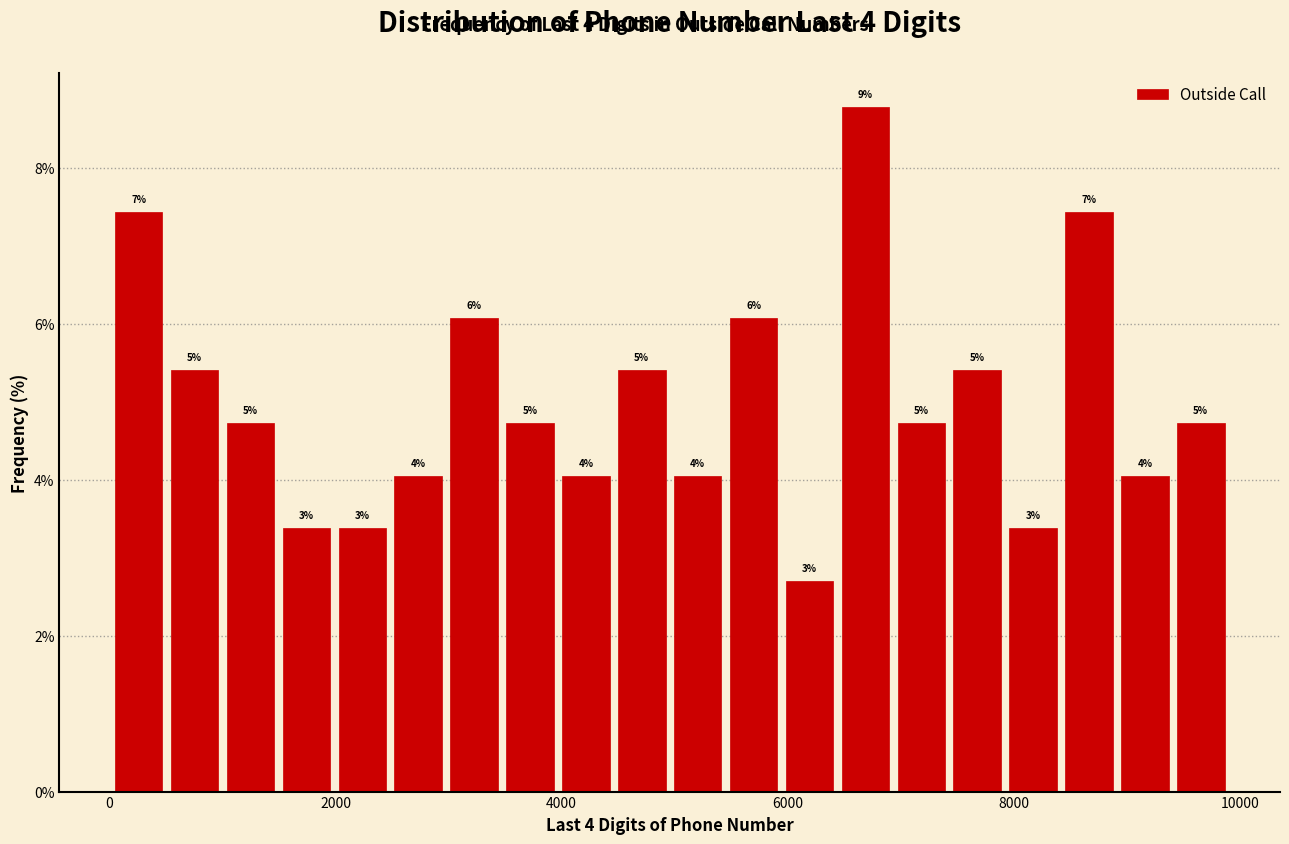

Around what value on the x-axis is the tallest bar? Give the approximate position of its centre, as read against the axis.

6600